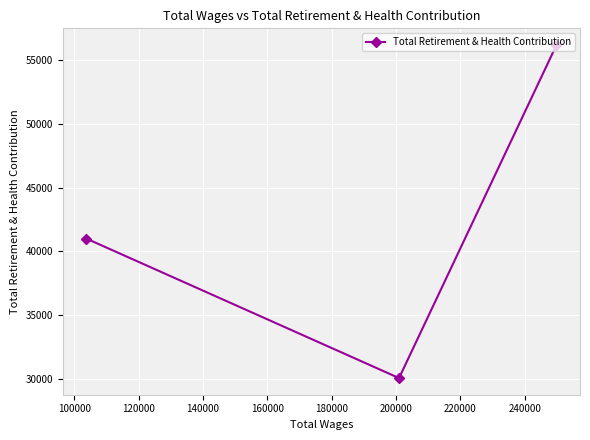

What is the smallest value displayed?

30079